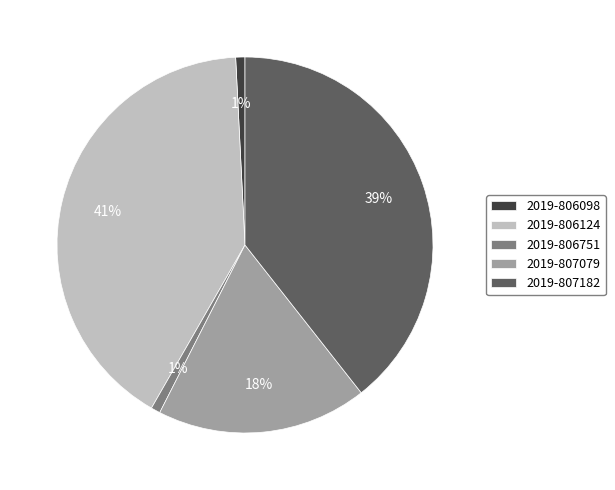

Between 2019-806124 and 2019-806751, which is larger?

2019-806124